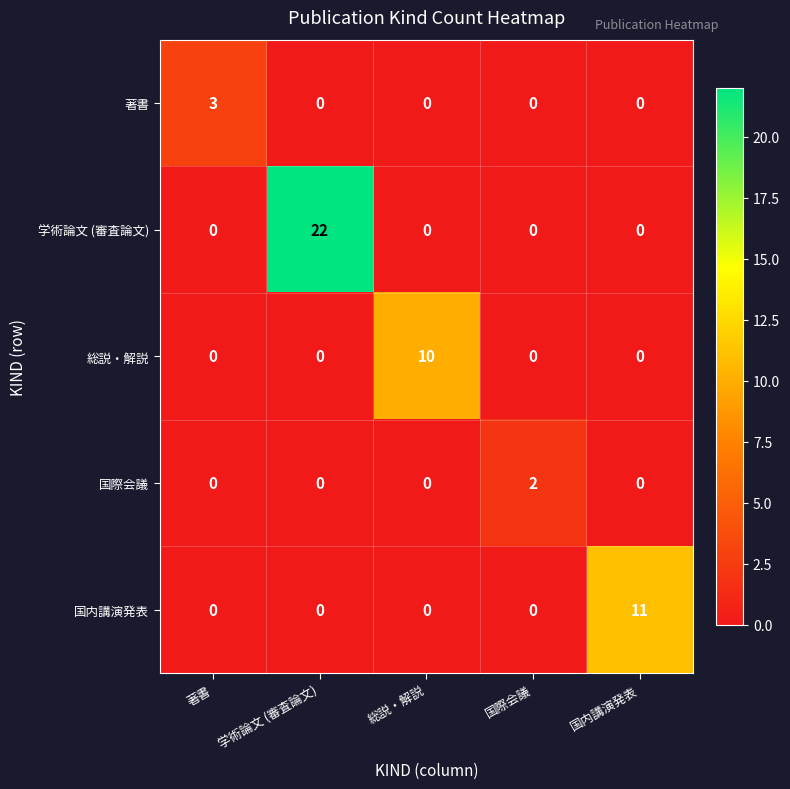

What is the sum of the 著書 values at 学術論文 (審査論文) and 著書?

3